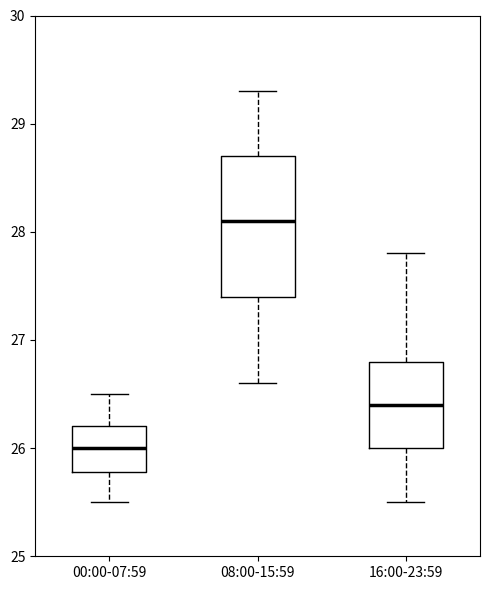

Reading left to right, transcribe this box plot: for each box, give where its median line is, the range the box spans, and where its two whiskers end, as read against the y-axis. The values are not printed on the chart, so give them approximately, as read against the axis.

00:00-07:59: median 26.0, box 25.8 to 26.2, whiskers 25.5 to 26.5
08:00-15:59: median 28.1, box 27.4 to 28.7, whiskers 26.6 to 29.3
16:00-23:59: median 26.4, box 26.0 to 26.8, whiskers 25.5 to 27.8